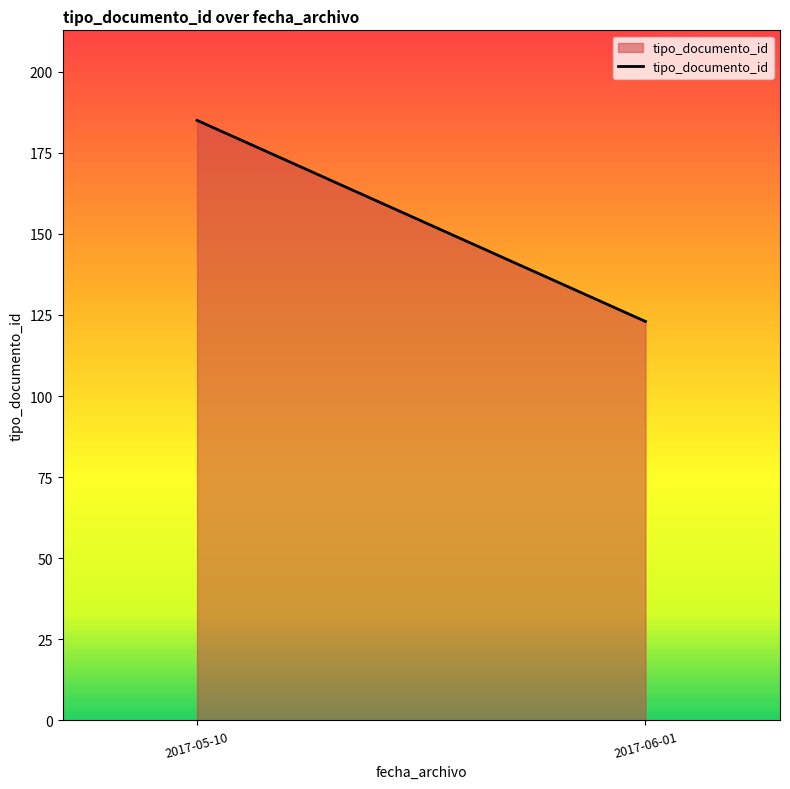

Read the value at 2017-06-01, to the nearest 10.

120